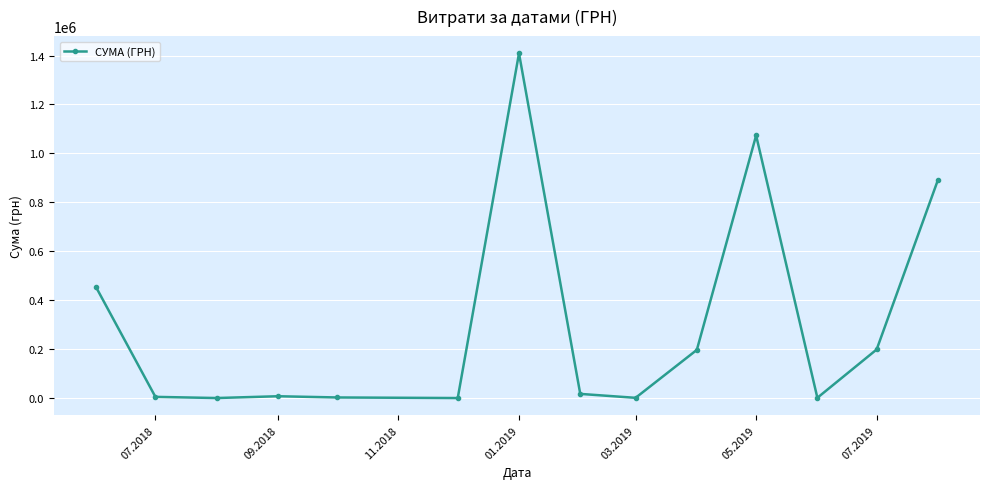

What is the value of the 11th point from the left?

1073337.0